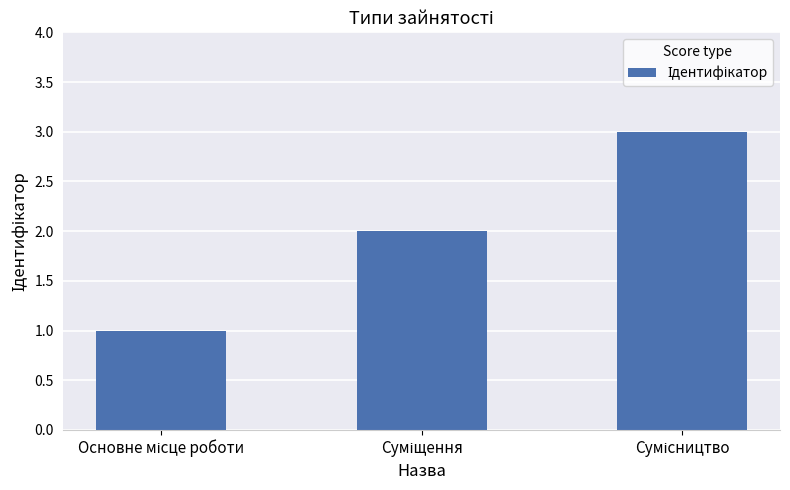

What is the greatest value displayed?

3